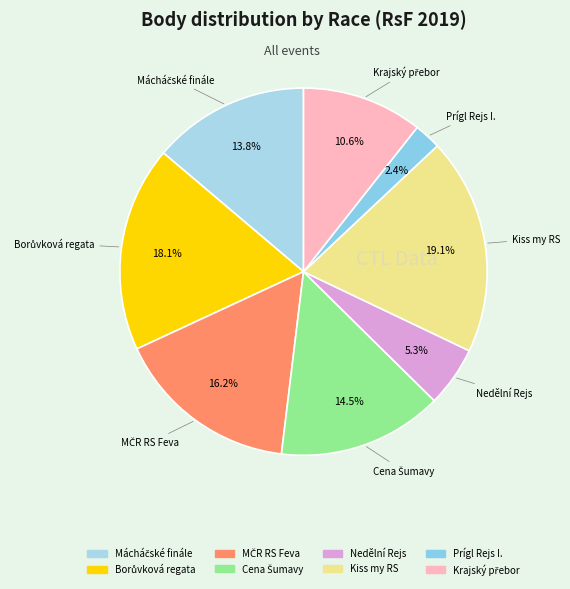

Combined, what portion of the pie is Prígl Rejs I. and Nedělní Rejs?

7.7%